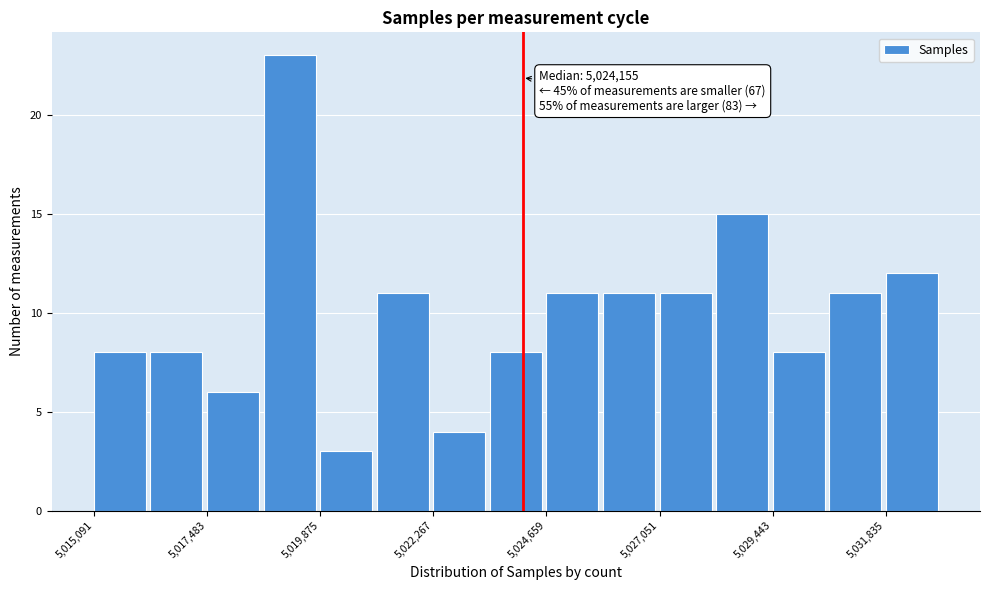

Around what value on the x-axis is the tallest bar? Give the approximate position of its centre, as read against the axis.

5019000